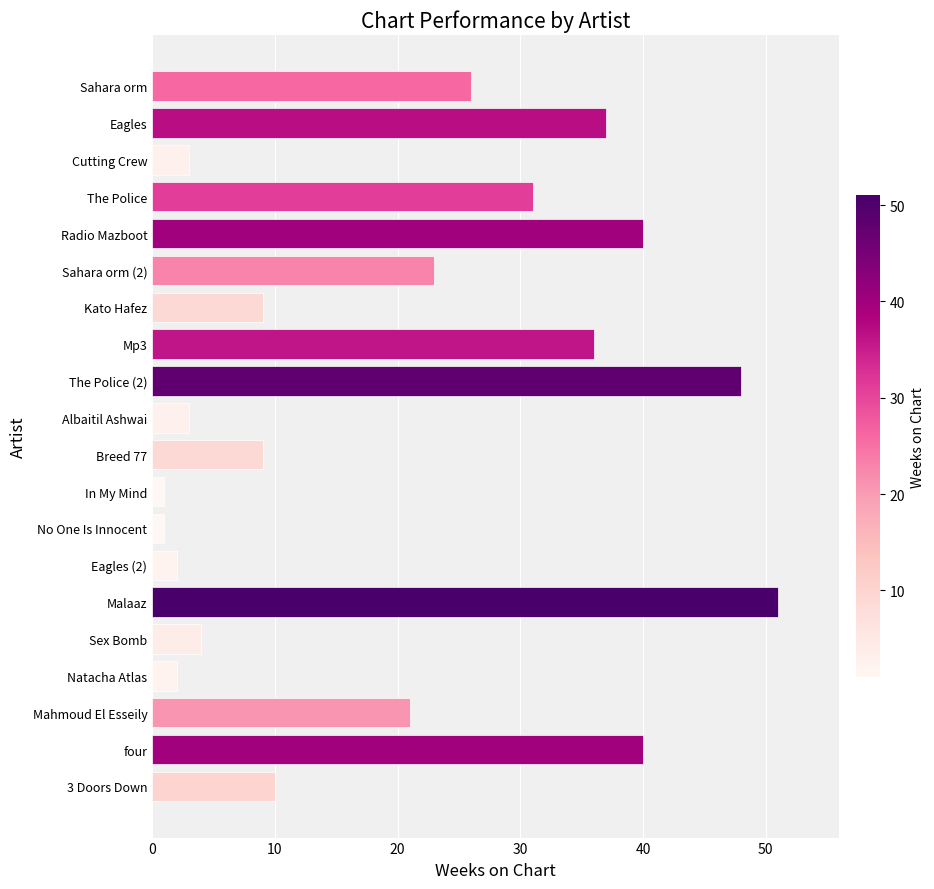

What is the sum of all values?

397